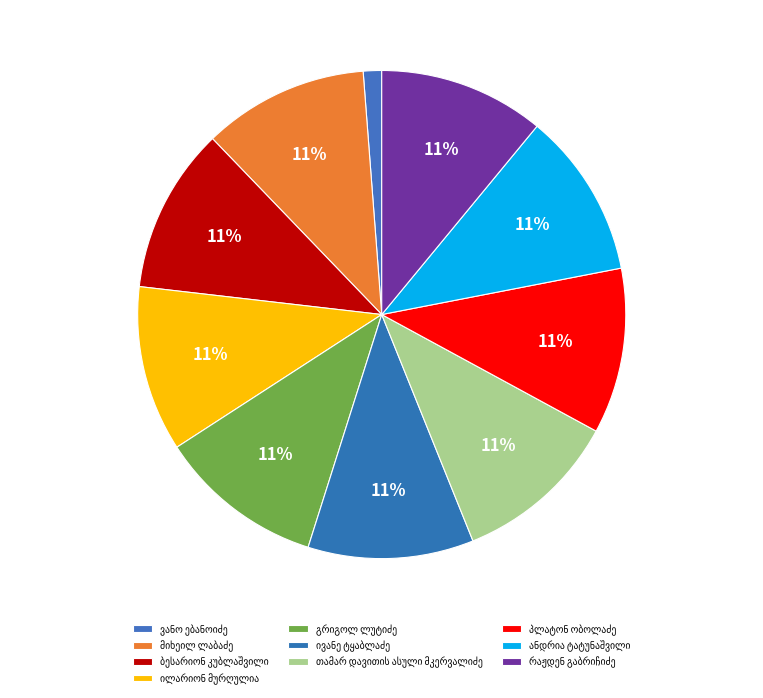

Is there any slice that represents more than half of the pie?

No